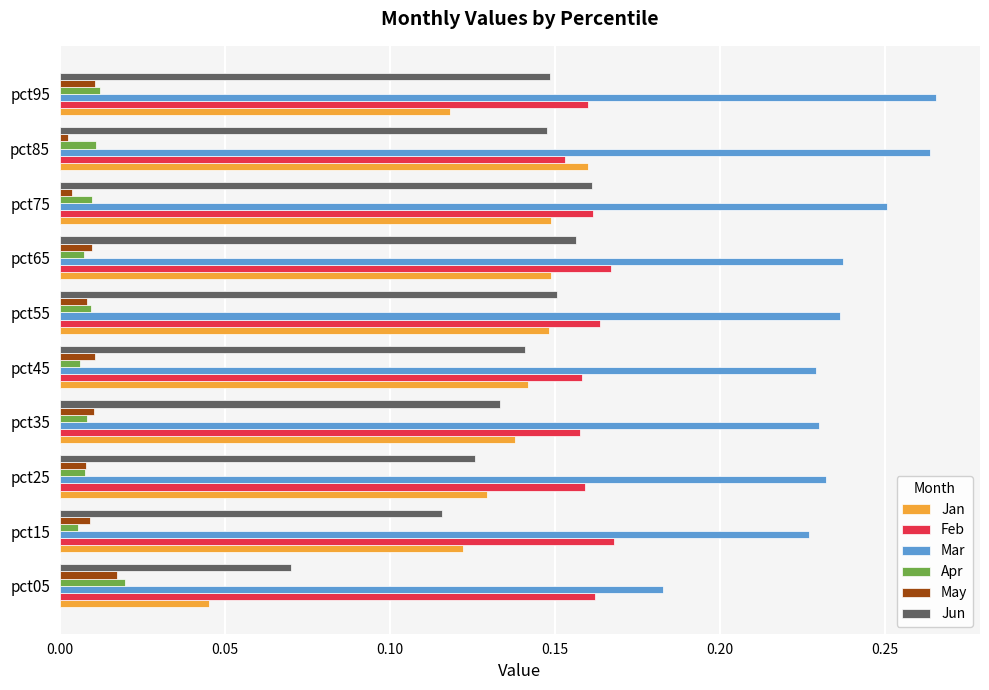

What is the sum of all Mar values?

2.4